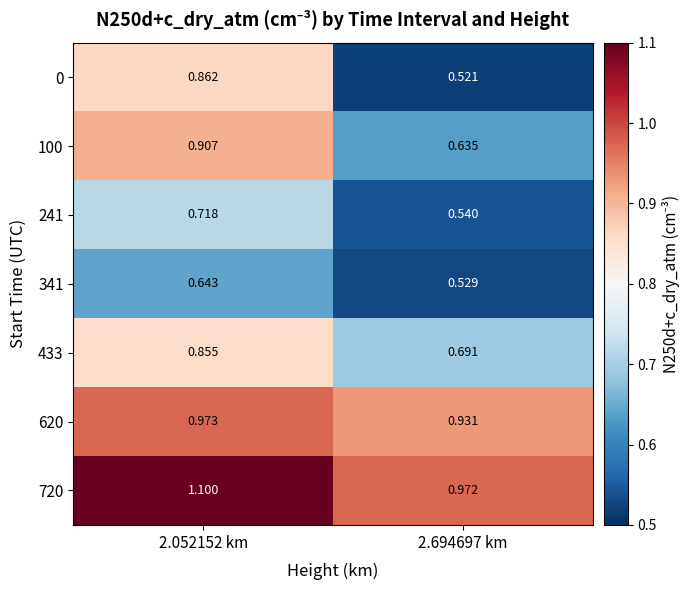

Reading left to right, transcribe all the data shown in this chart.

0: 2.052152 km=0.9	2.694697 km=0.5
100: 2.052152 km=0.9	2.694697 km=0.6
241: 2.052152 km=0.7	2.694697 km=0.5
341: 2.052152 km=0.6	2.694697 km=0.5
433: 2.052152 km=0.9	2.694697 km=0.7
620: 2.052152 km=1.0	2.694697 km=0.9
720: 2.052152 km=1.1	2.694697 km=1.0